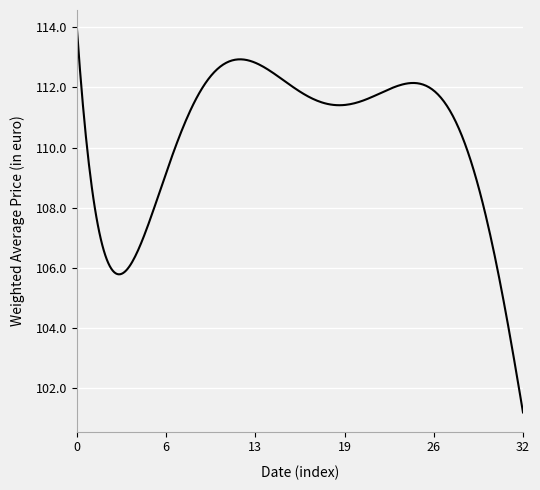

What is the maximum value shown in the chart?

113.9